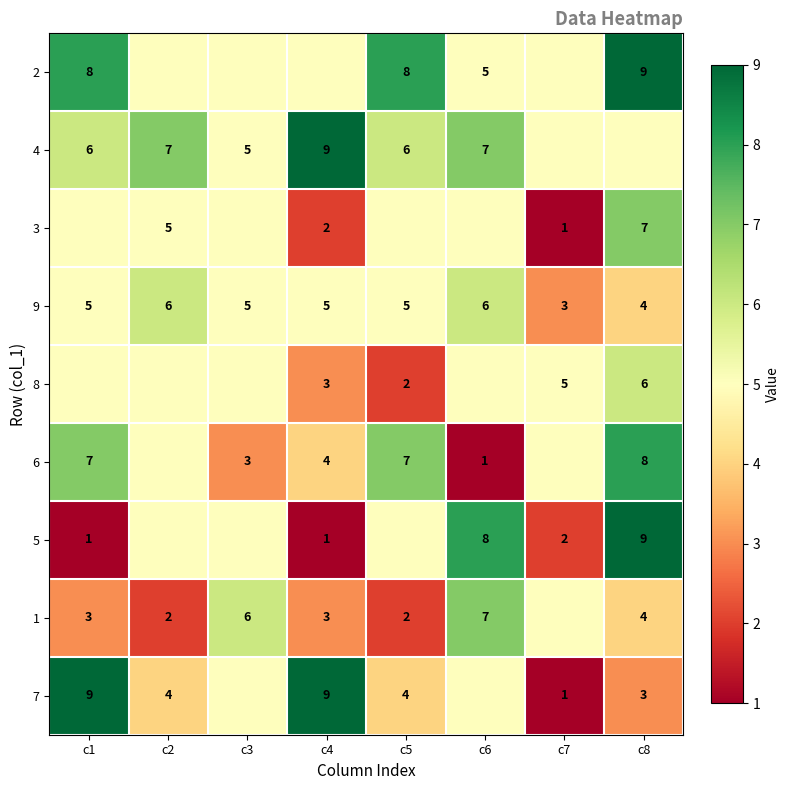

What is the sum of the 9 values at c3 and c4?

10